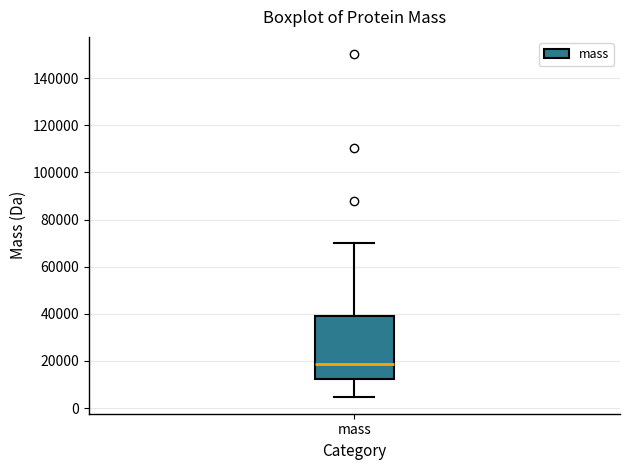

Read this box plot against the y-axis: the position of the median line, the range covered by the box, and the ends of both whiskers. The values are not printed on the chart, so give them approximately, as read against the axis.

median 18000, box 12000 to 40000, whiskers 4000 to 70000